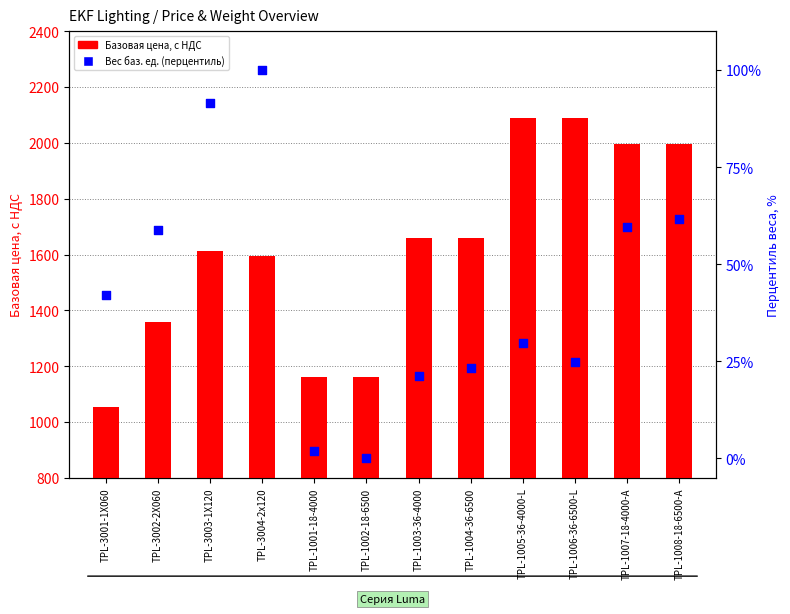

What is the total value across all series at TPL-1004-36-6500?

1681.3